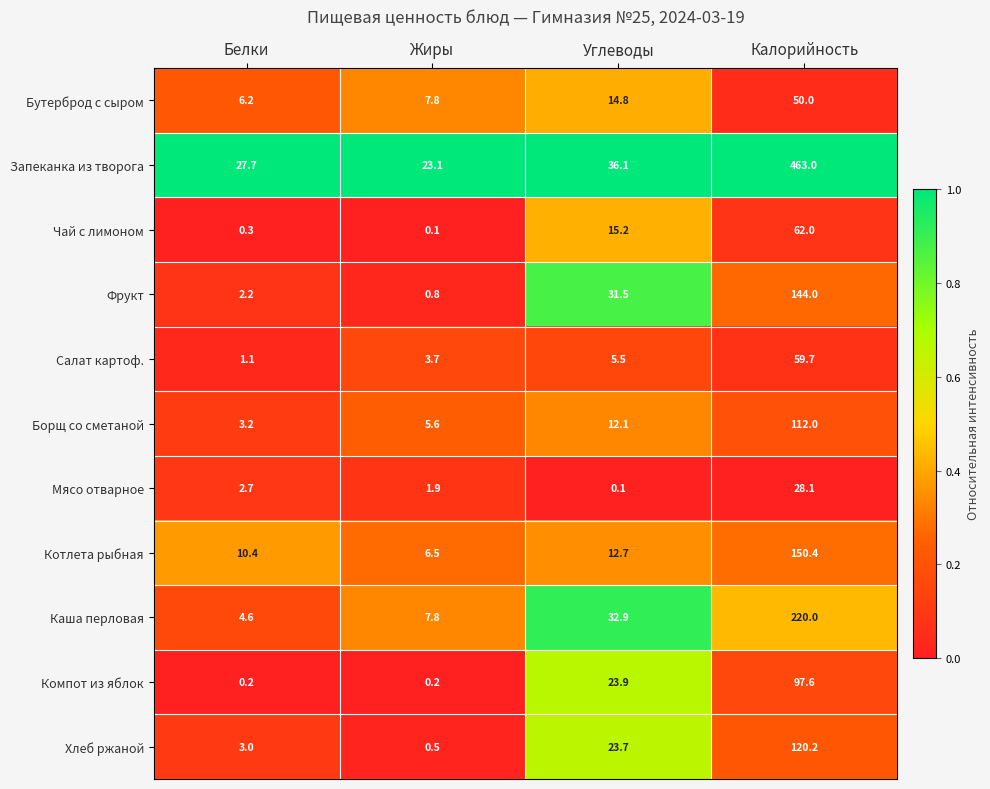

Which series has the largest range (max minus min)?

Запеканка из творога